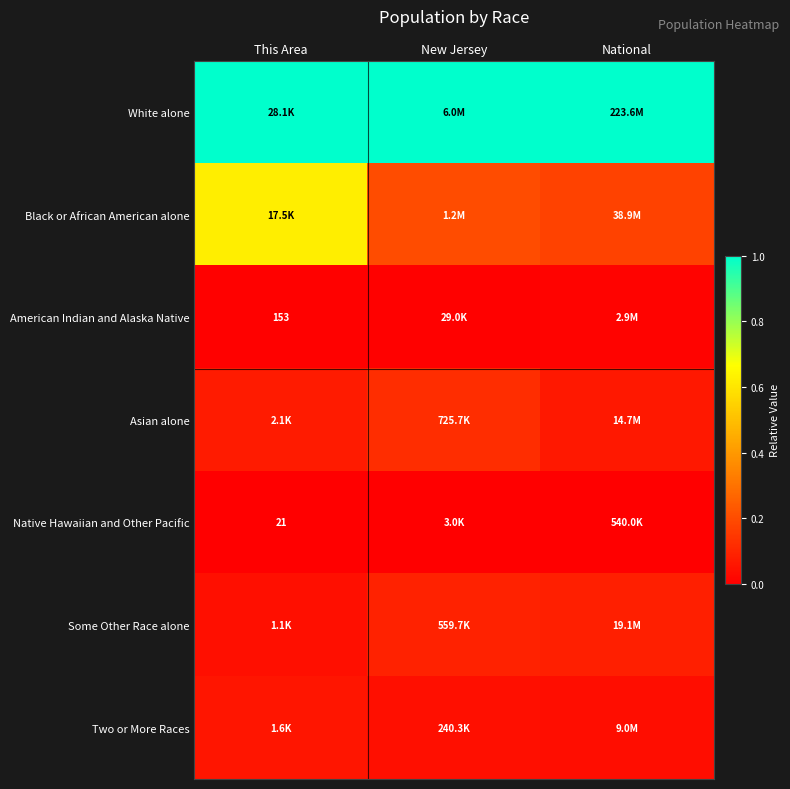

At how many categories does at least one series exceed 0?

3